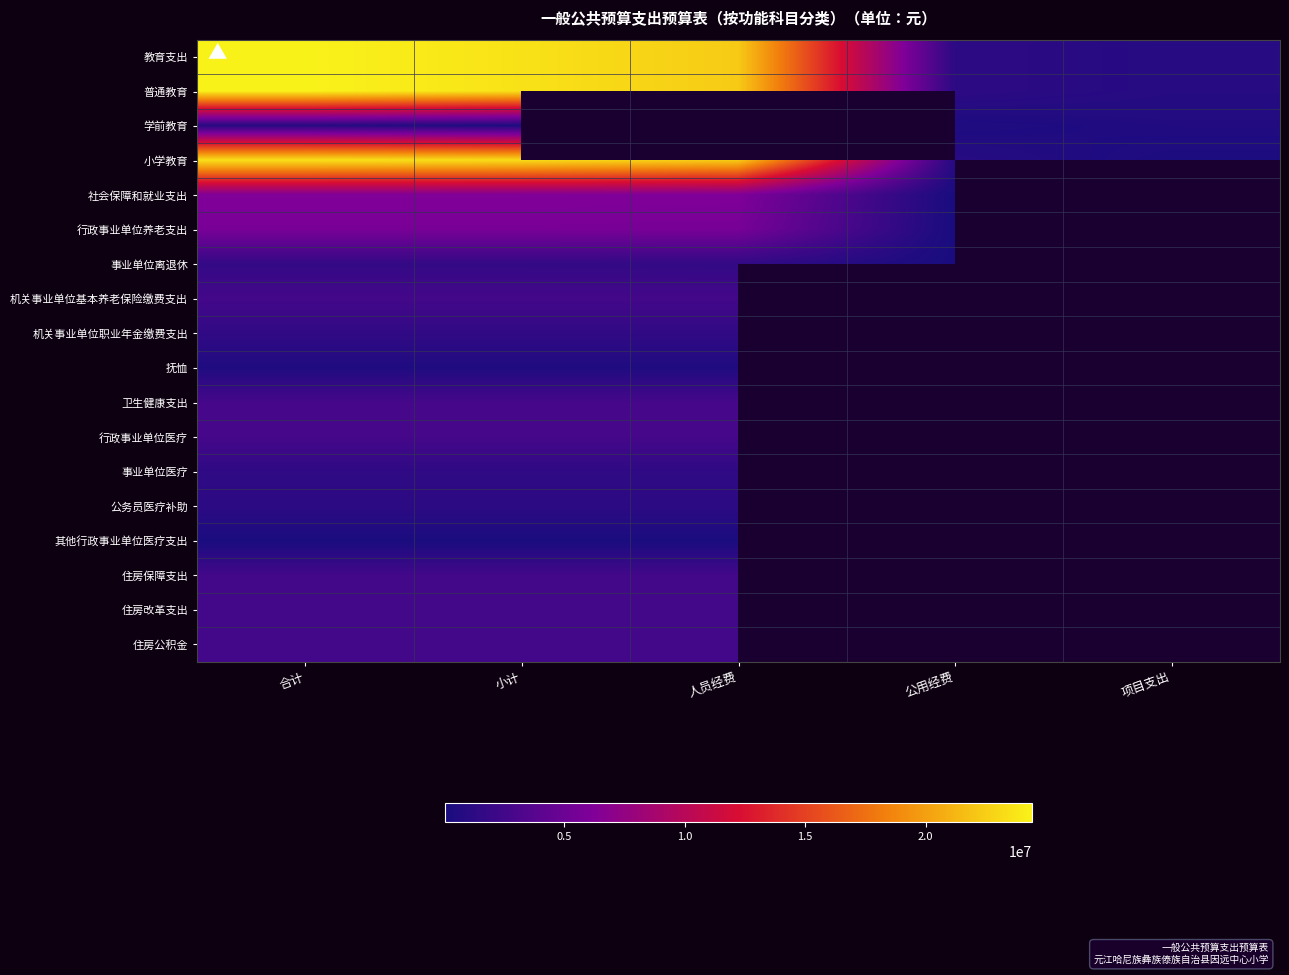

Which series has the largest total across all categories?

教育支出